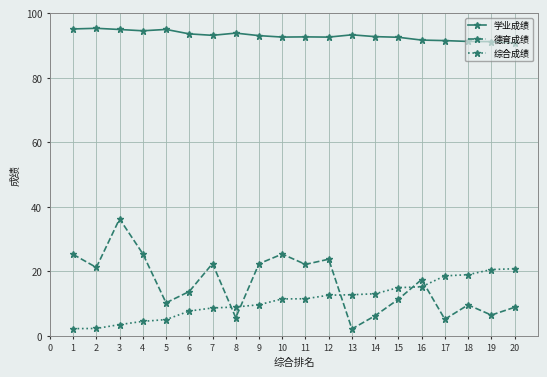

True or false: 综合成绩 and 学业成绩 intersect in this chart.

False